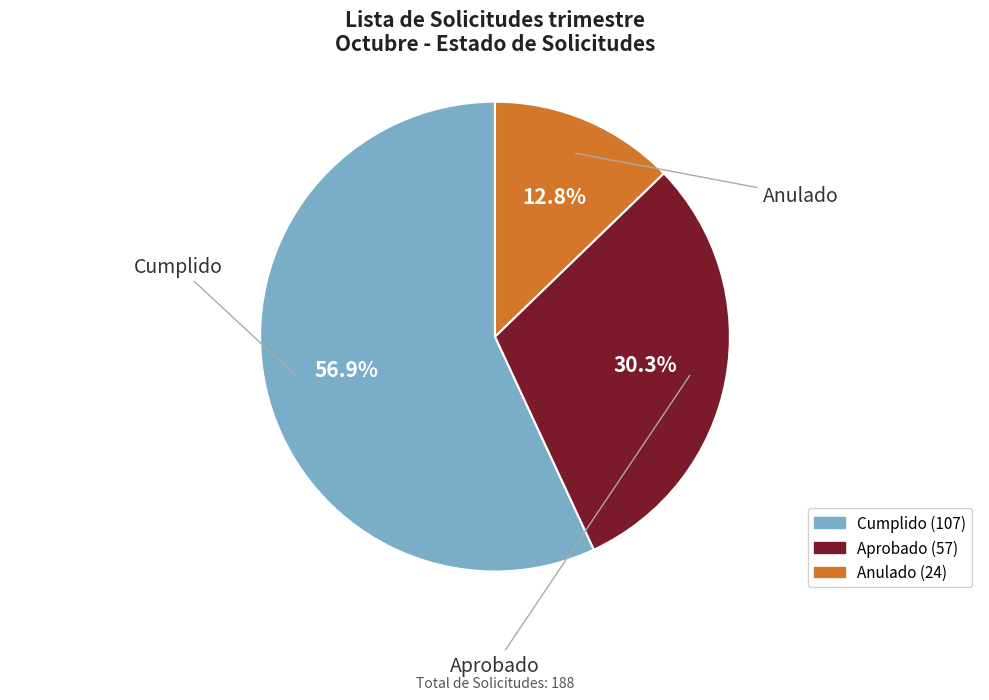

The Anulado slice represents 13% of the pie. True or false?

True